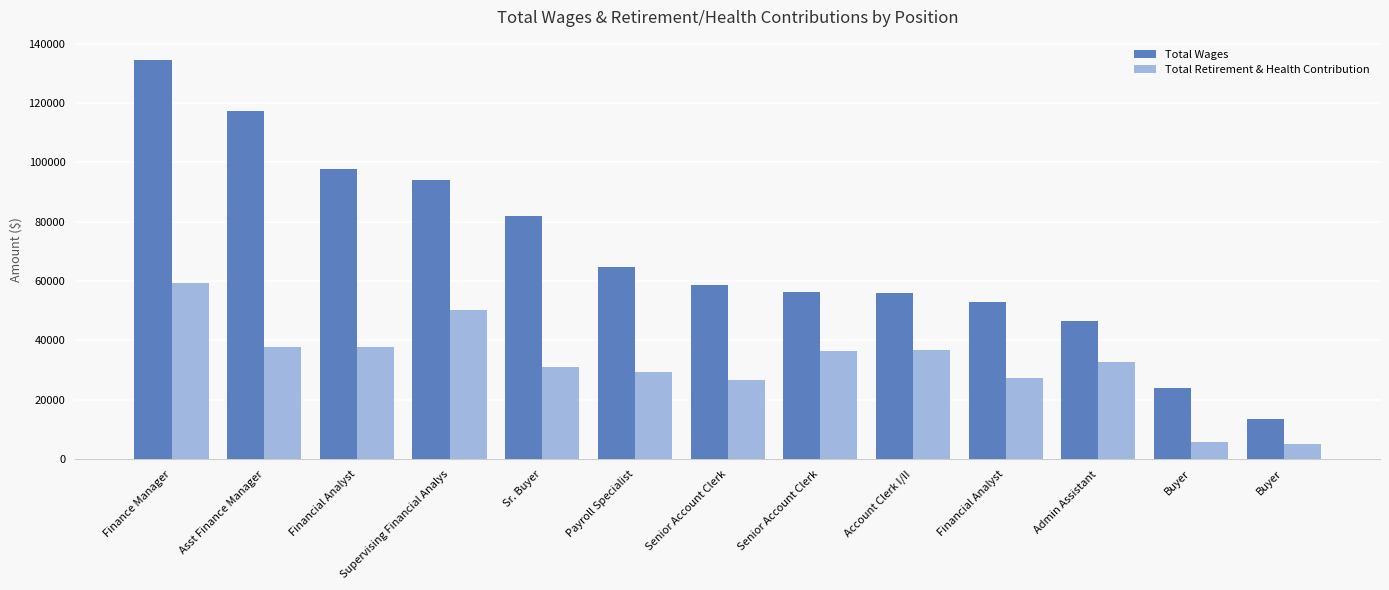

At which category is the sum across all series the highest?

Finance Manager